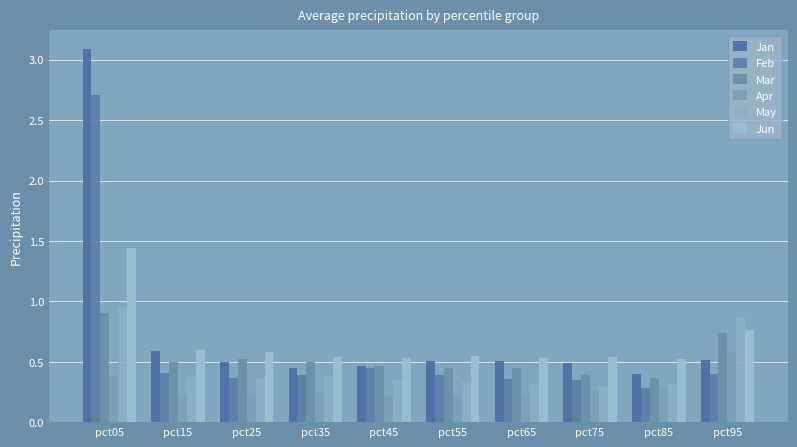

Reading right to left, what are all the values shown in this chart?

Jan: pct95=0.5	pct85=0.4	pct75=0.5	pct65=0.5	pct55=0.5	pct45=0.5	pct35=0.5	pct25=0.5	pct15=0.6	pct05=3.1
Feb: pct95=0.4	pct85=0.3	pct75=0.4	pct65=0.4	pct55=0.4	pct45=0.4	pct35=0.4	pct25=0.4	pct15=0.4	pct05=2.7
Mar: pct95=0.7	pct85=0.4	pct75=0.4	pct65=0.4	pct55=0.4	pct45=0.5	pct35=0.5	pct25=0.5	pct15=0.5	pct05=0.9
Apr: pct95=0.6	pct85=0.3	pct75=0.3	pct65=0.2	pct55=0.2	pct45=0.2	pct35=0.2	pct25=0.2	pct15=0.2	pct05=0.4
May: pct95=0.9	pct85=0.3	pct75=0.3	pct65=0.3	pct55=0.3	pct45=0.3	pct35=0.4	pct25=0.4	pct15=0.4	pct05=1.0
Jun: pct95=0.8	pct85=0.5	pct75=0.5	pct65=0.5	pct55=0.5	pct45=0.5	pct35=0.5	pct25=0.6	pct15=0.6	pct05=1.4